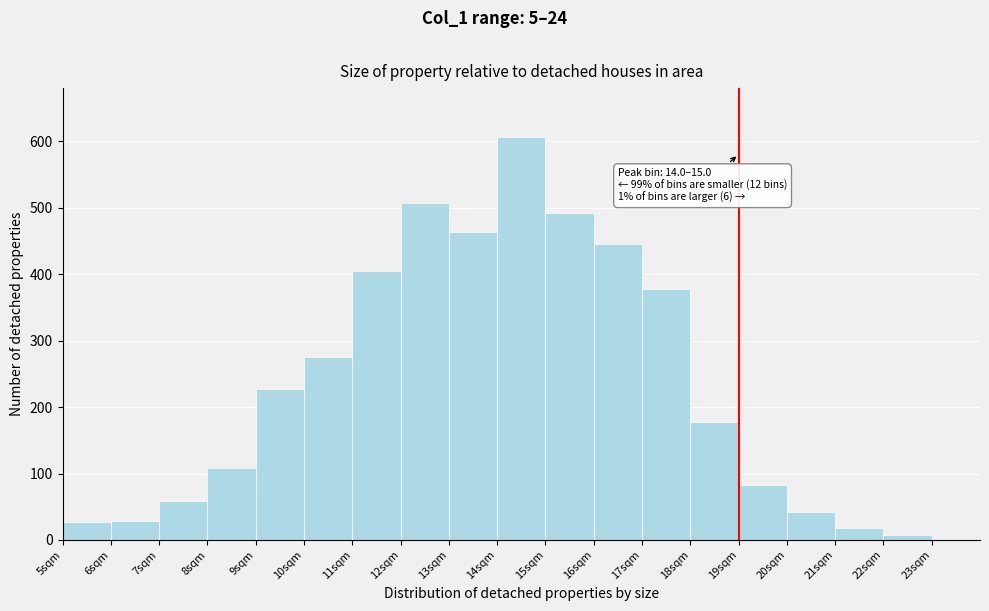

Which range on the x-axis has the tallest bar?

14 to 15